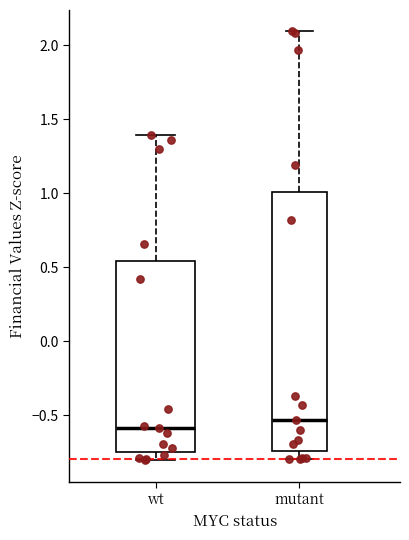

Which box has the lowest median line?

wt